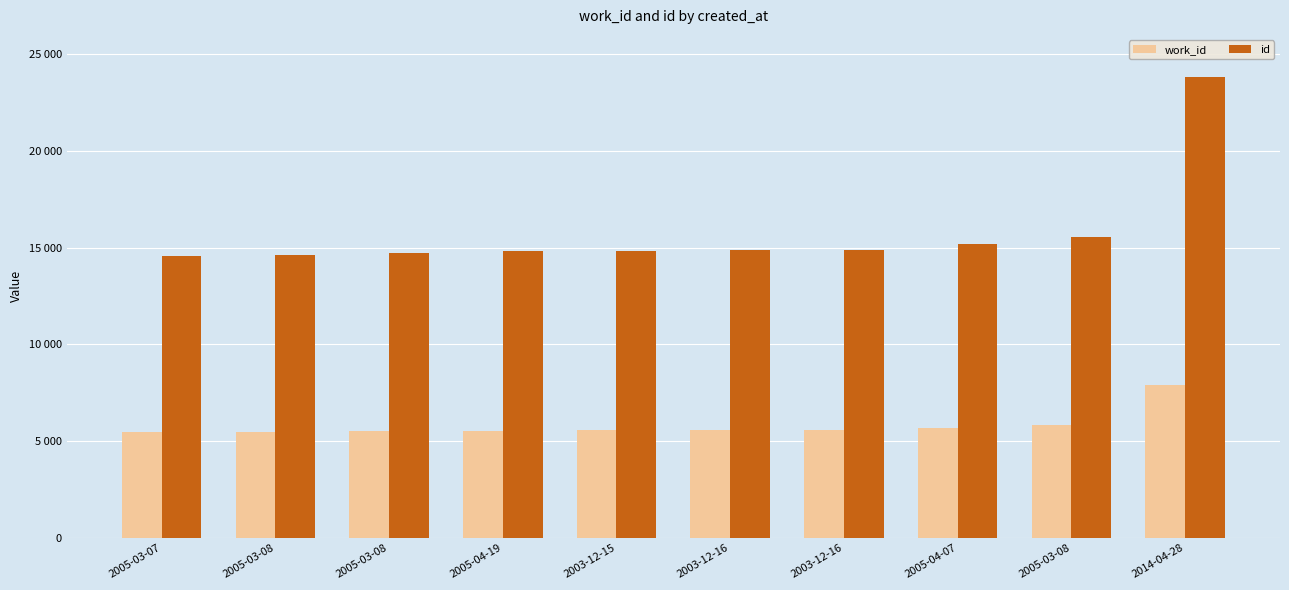

Are the bars horizontal?

No